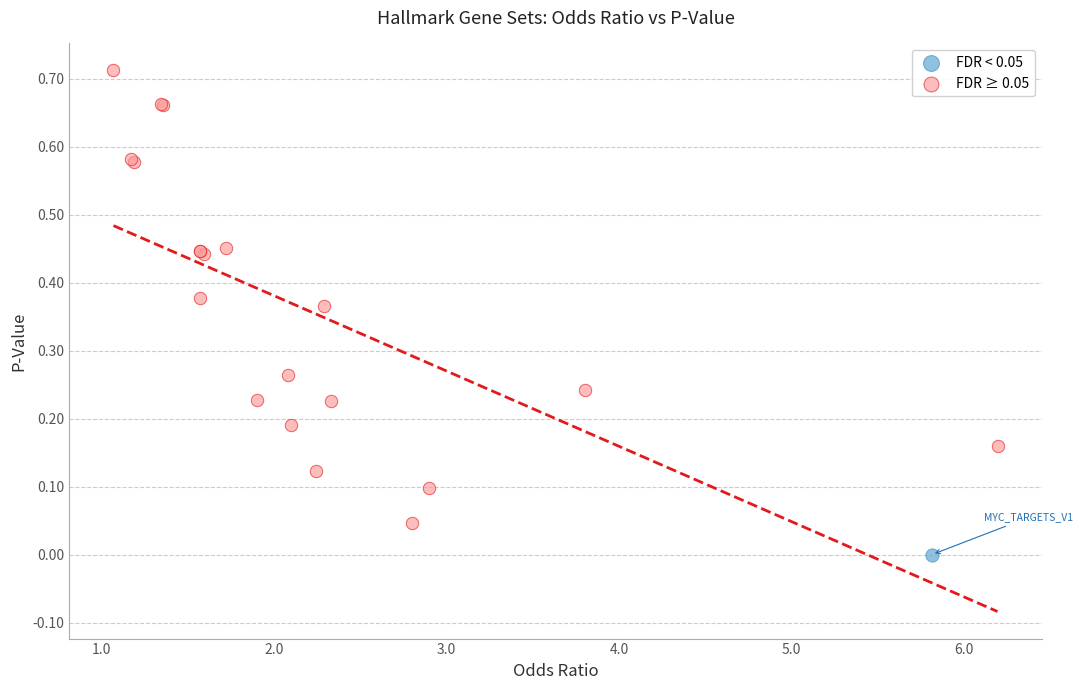

What are all the series names shown in the legend?

FDR < 0.05, FDR ≥ 0.05